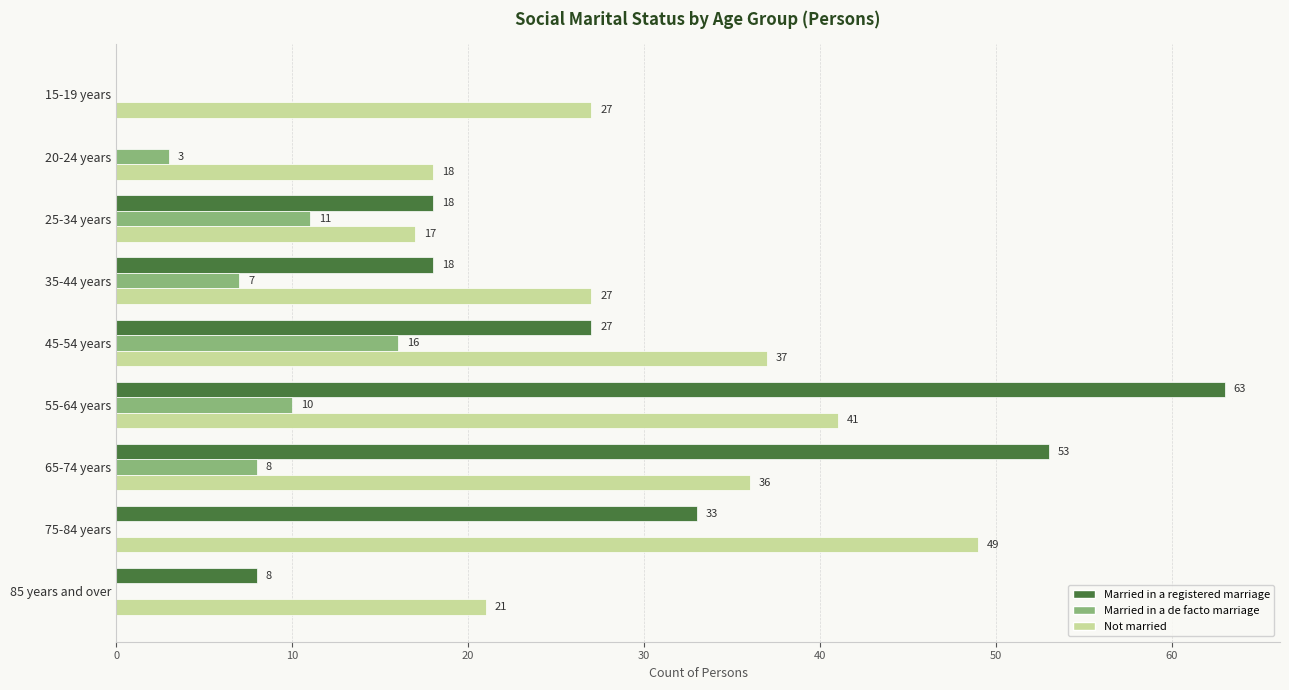

What are all the series names shown in the legend?

Married in a registered marriage, Married in a de facto marriage, Not married